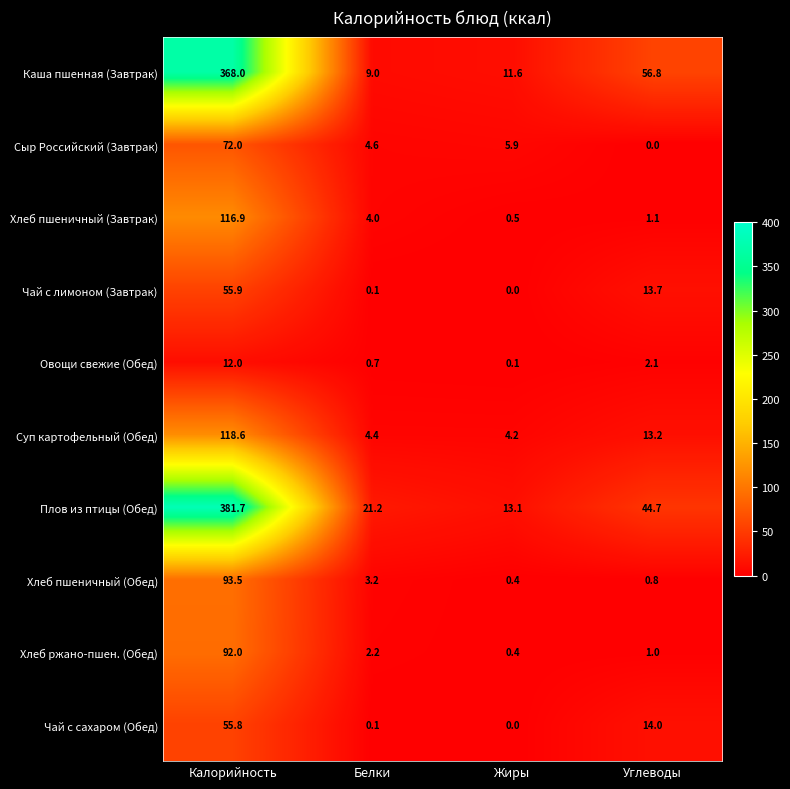

What is the average value of the Хлеб пшеничный (Завтрак) series?

30.6